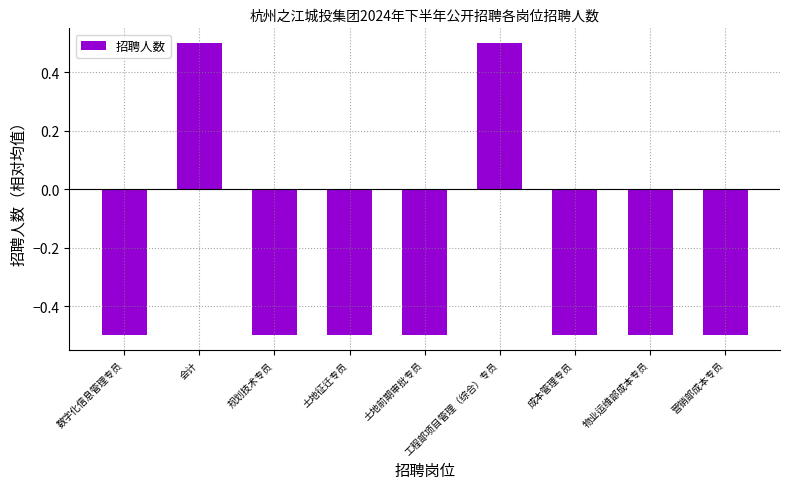

Reading right to left, list all the values displayed in this chart.

-0.5	-0.5	-0.5	0.5	-0.5	-0.5	-0.5	0.5	-0.5